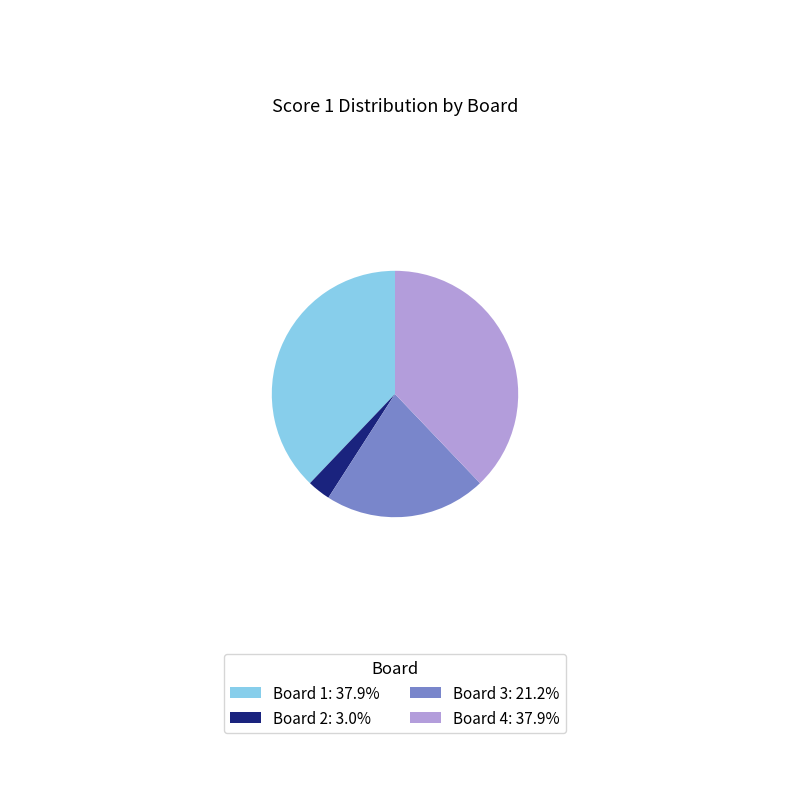

How many slices are in this pie chart?

4